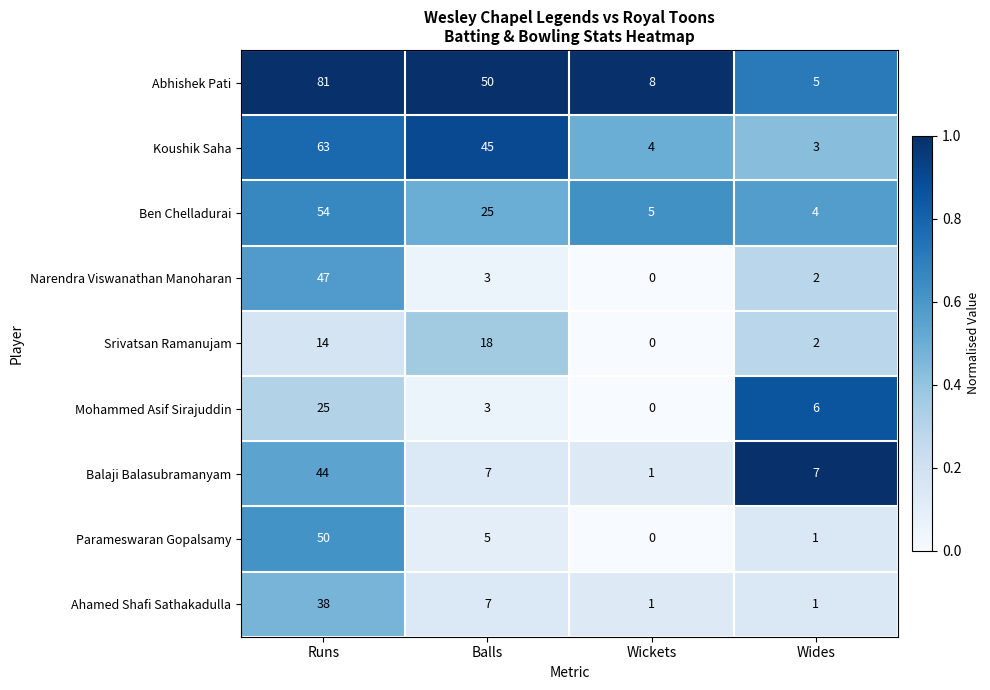

At which category is the sum across all series the highest?

Runs